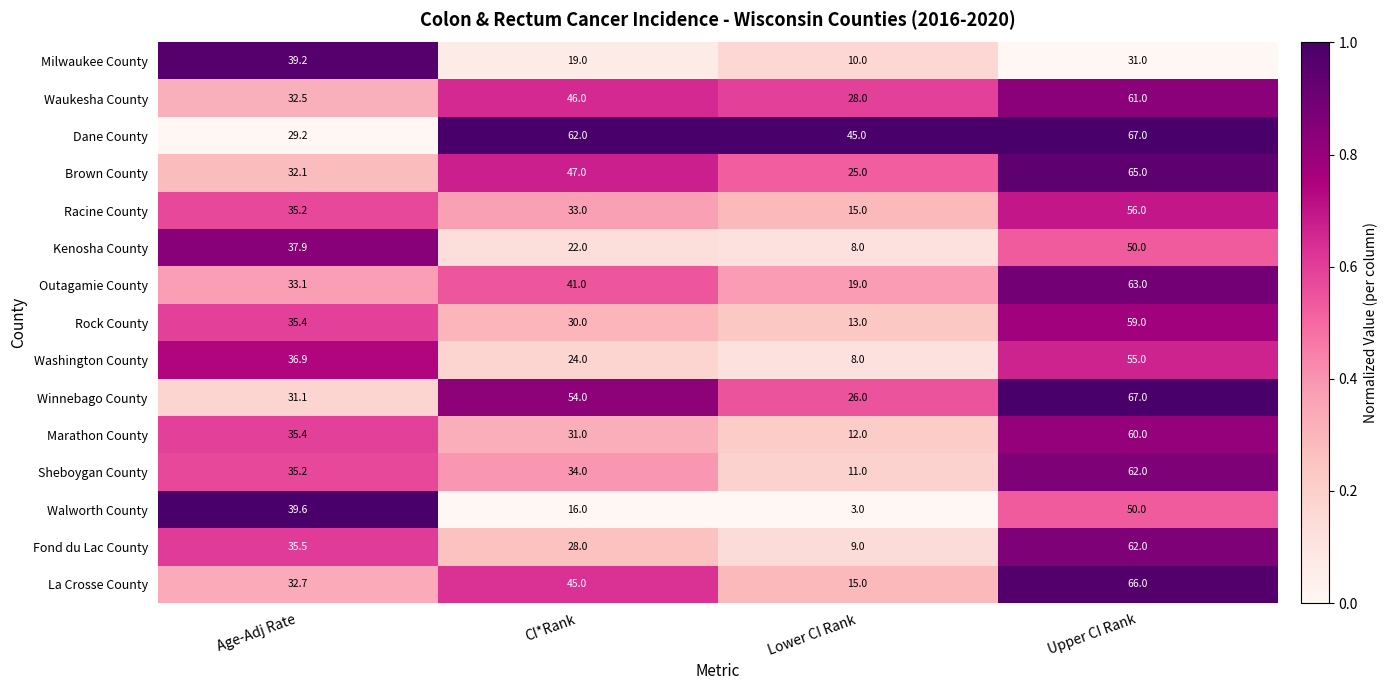

Which series has the largest range (max minus min)?

Fond du Lac County